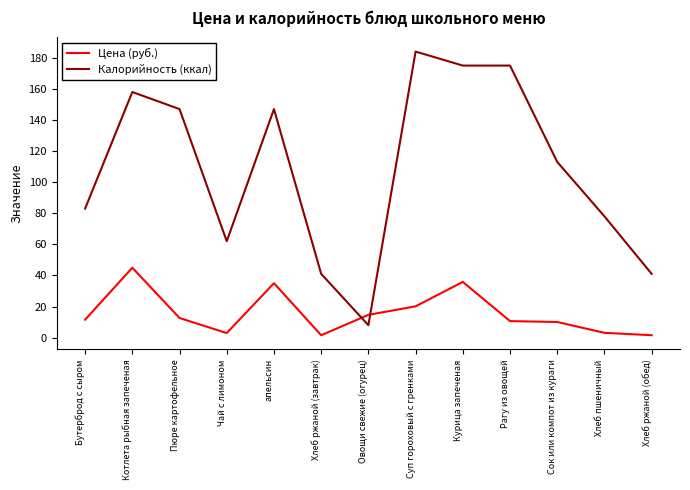

List the series in order of their peak value, lowest first.

Цена (руб.), Калорийность (ккал)